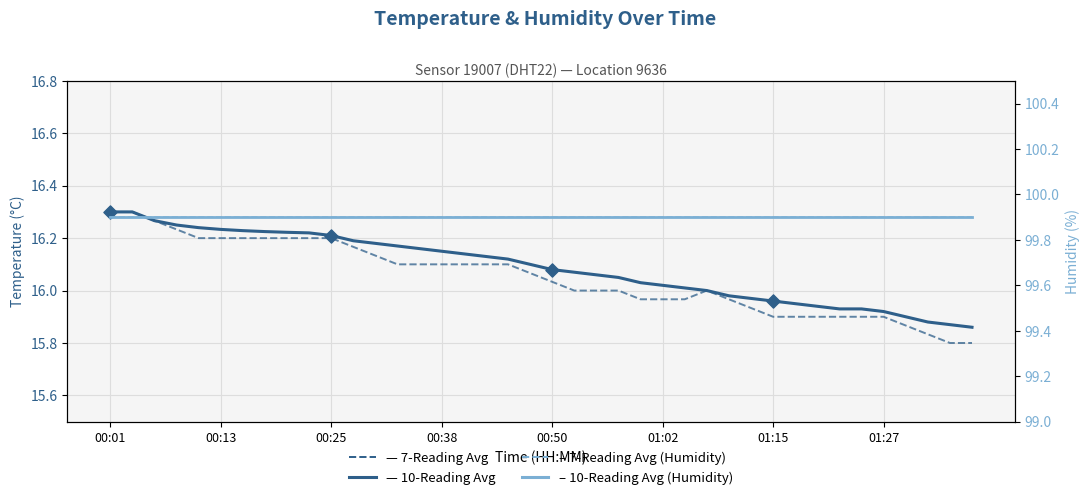

Which series reaches the maximum Y coordinate?

7-Reading Avg (Humidity %)